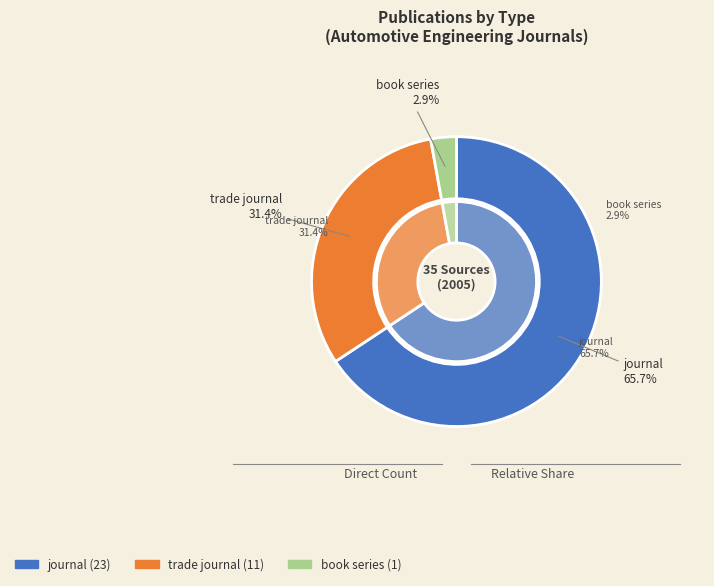

What is the smallest slice in the pie chart?

book series